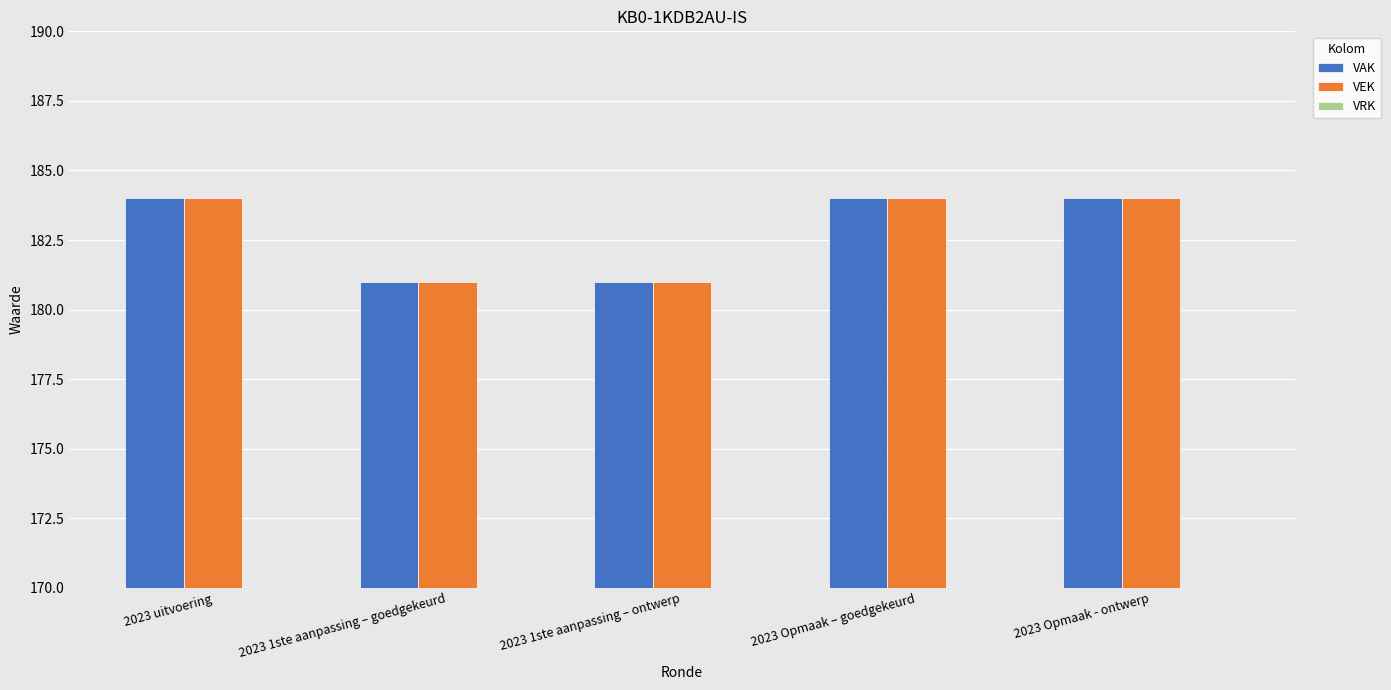

What is the average value of the VEK series?

183